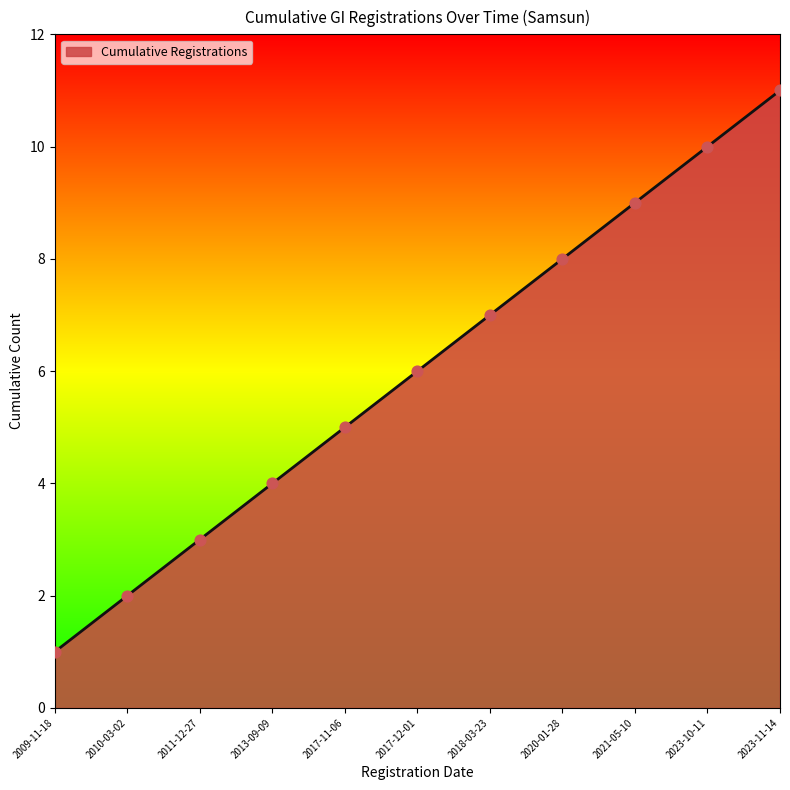

What is the change in value from 2009-11-18 to 2017-11-06?

+4